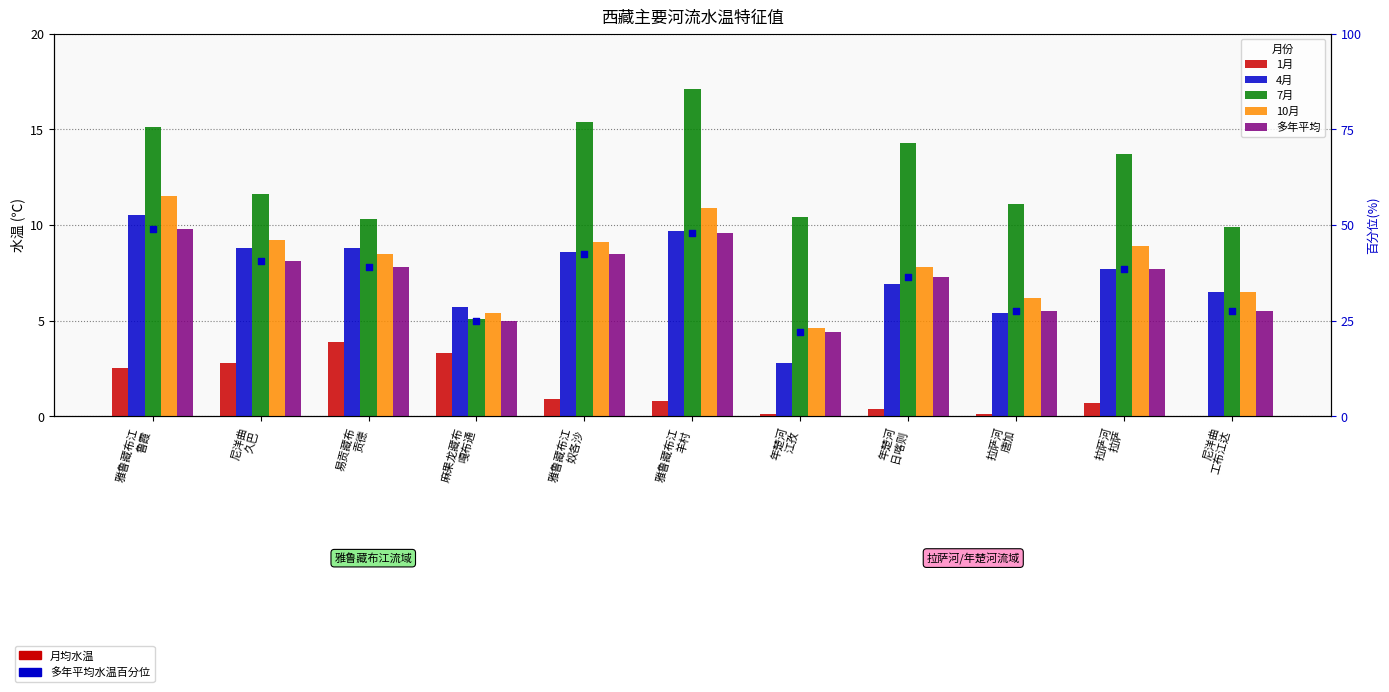

At which category is the sum across all series the highest?

雅鲁藏布江
鲁霞